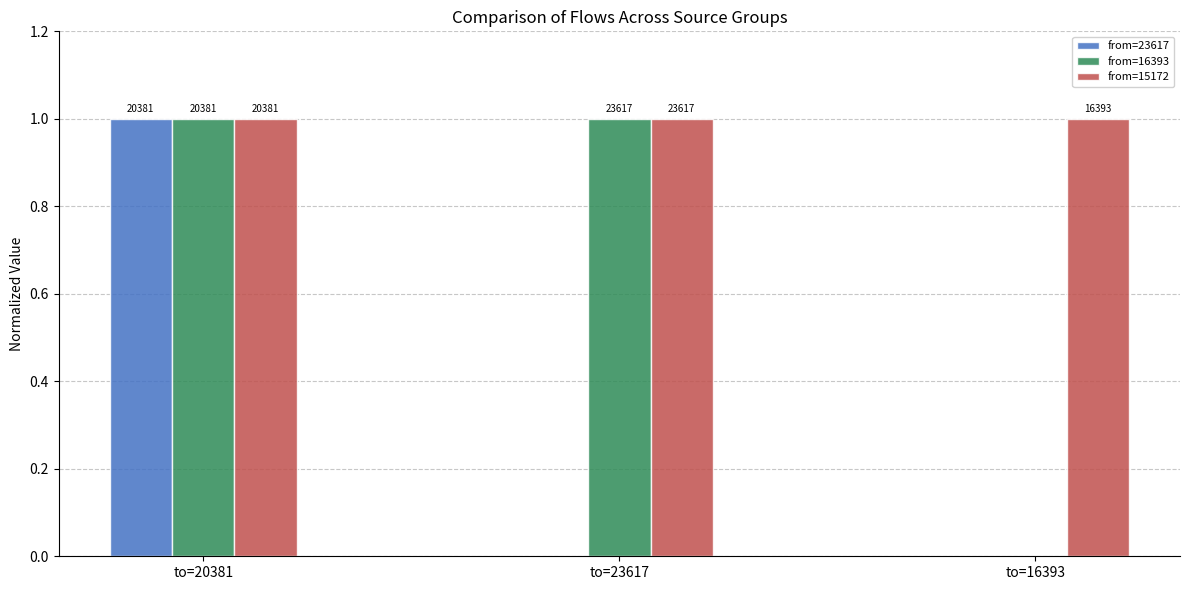

What is the difference between the maximum and minimum values in the from=23617 series?

1